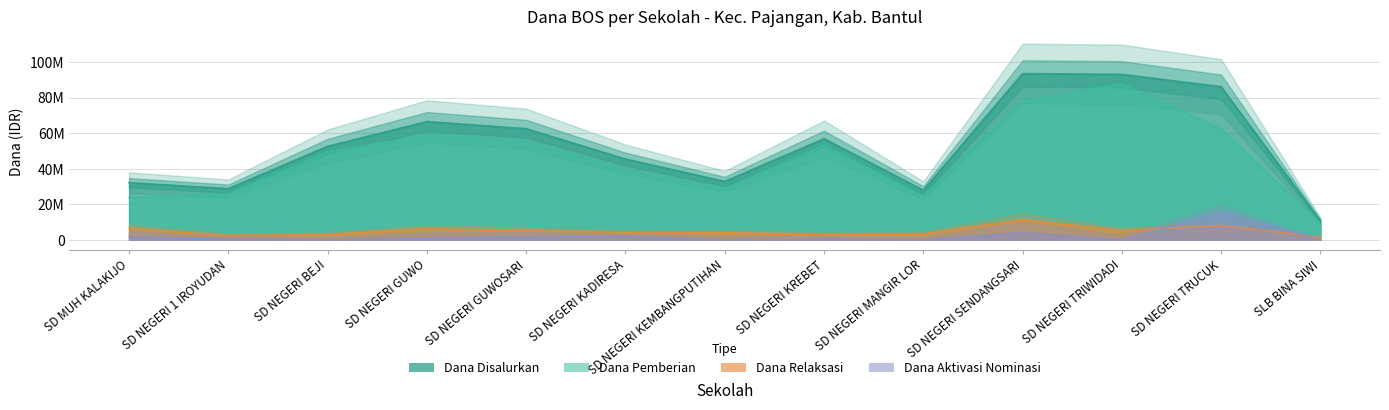

What is the difference between the second highest and minimum values in the Dana Relaksasi series?

6750000